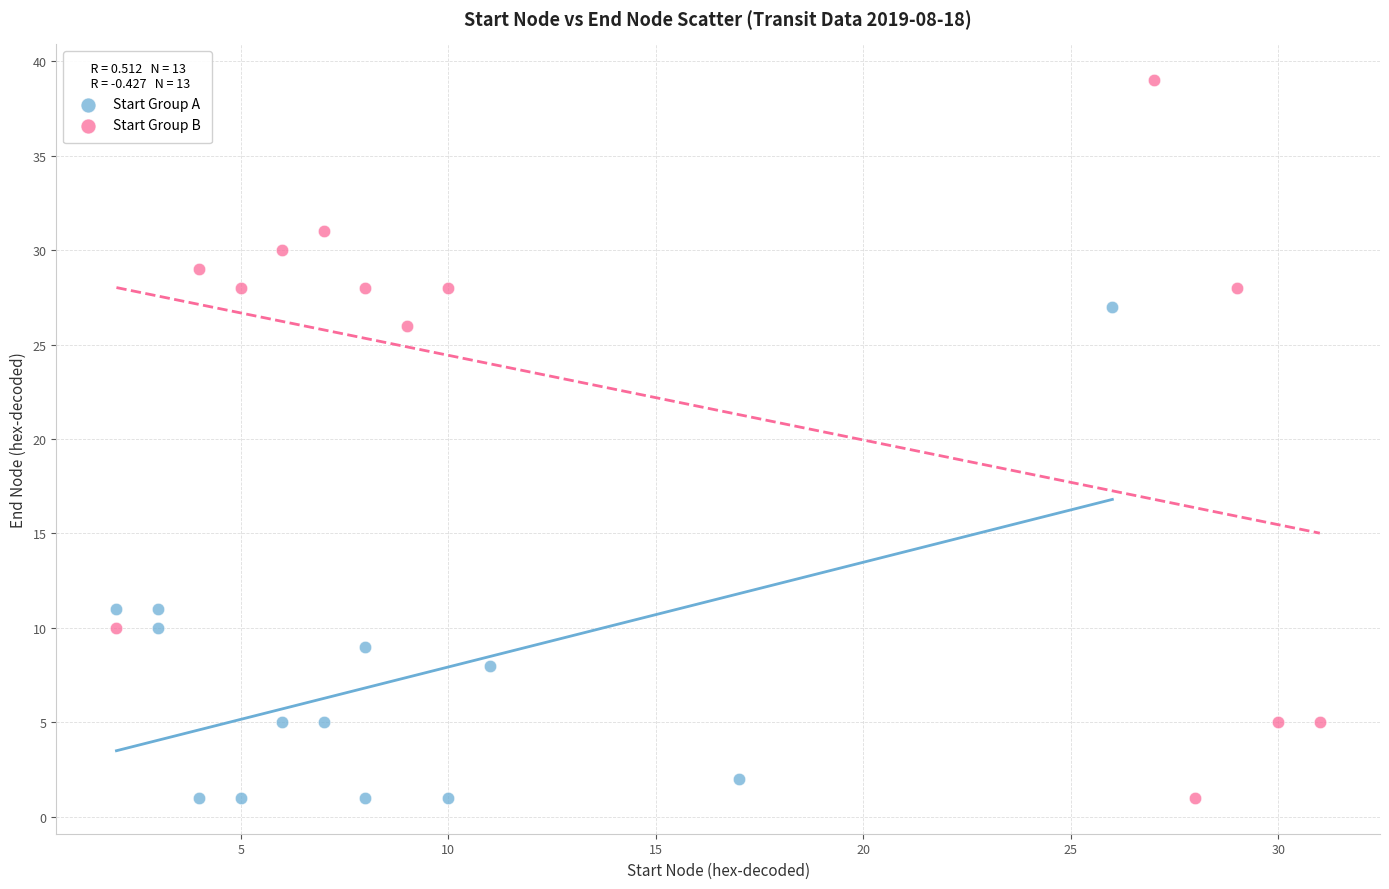

Which series has the largest Y range (max minus min)?

Start Group B